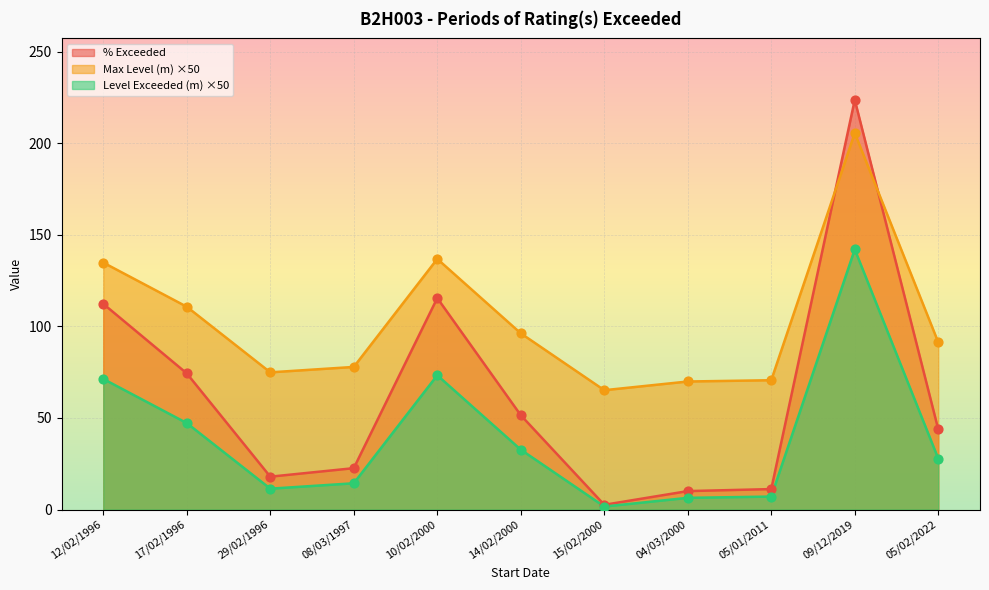

At which category is the sum across all series the highest?

09/12/2019